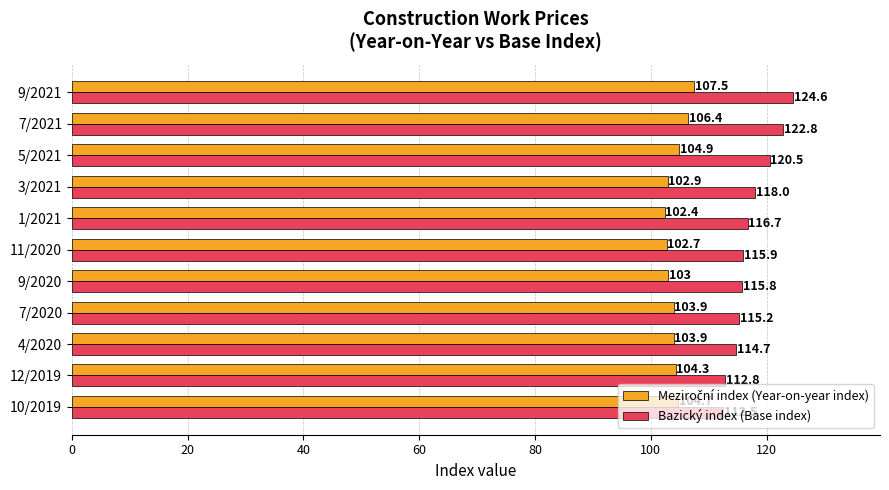

Between 9/2020 and 9/2021, which series saw the biggest shift?

Bazický index (Base index)